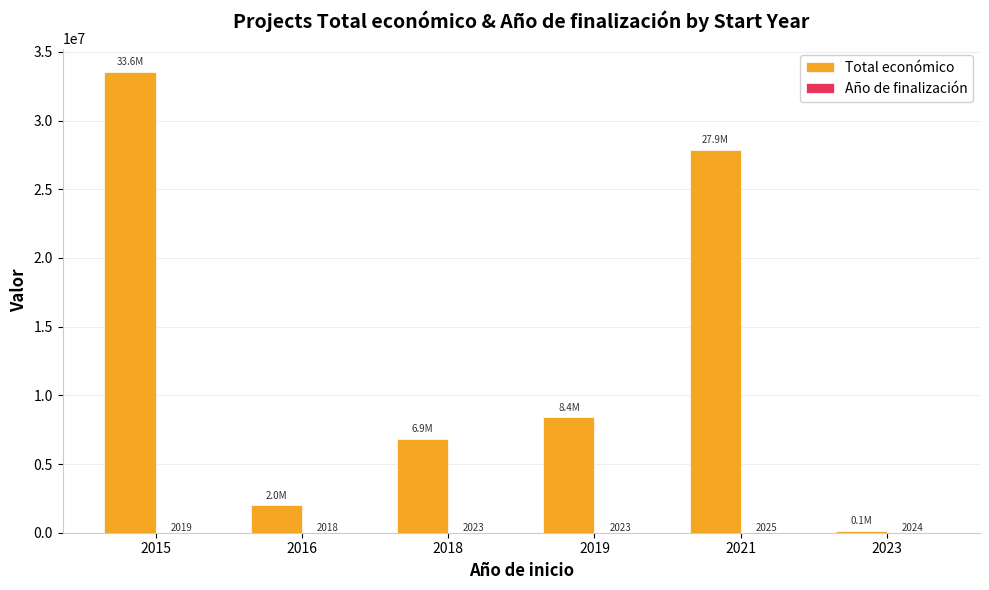

Between 2015 and 2019, which series saw the biggest shift?

Total económico